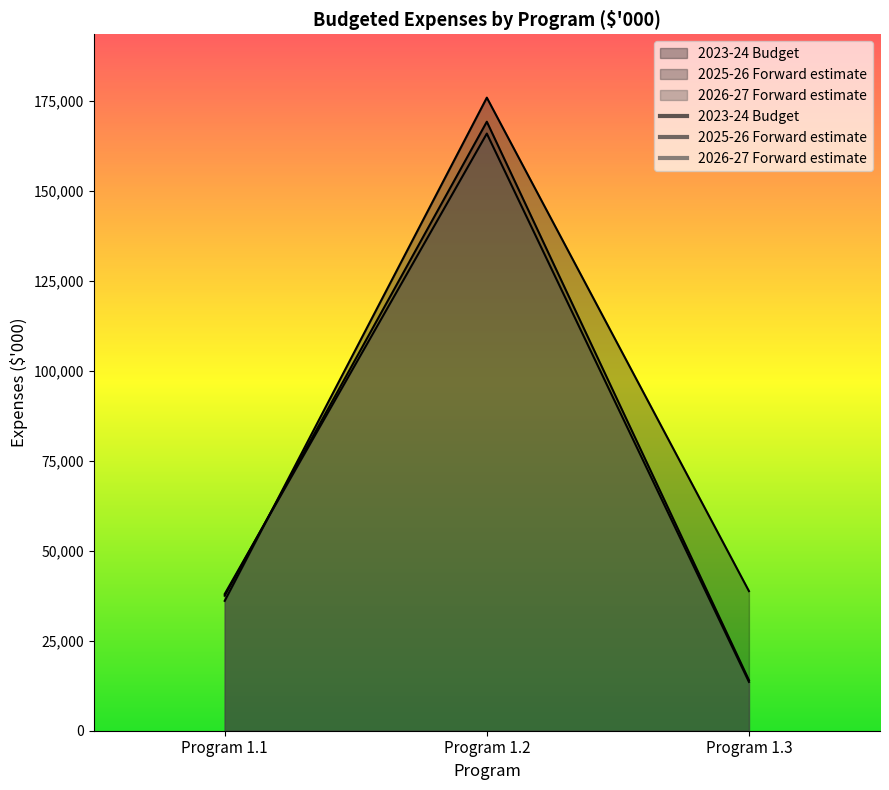

What is the sum of all 2023-24 Budget values?

250776